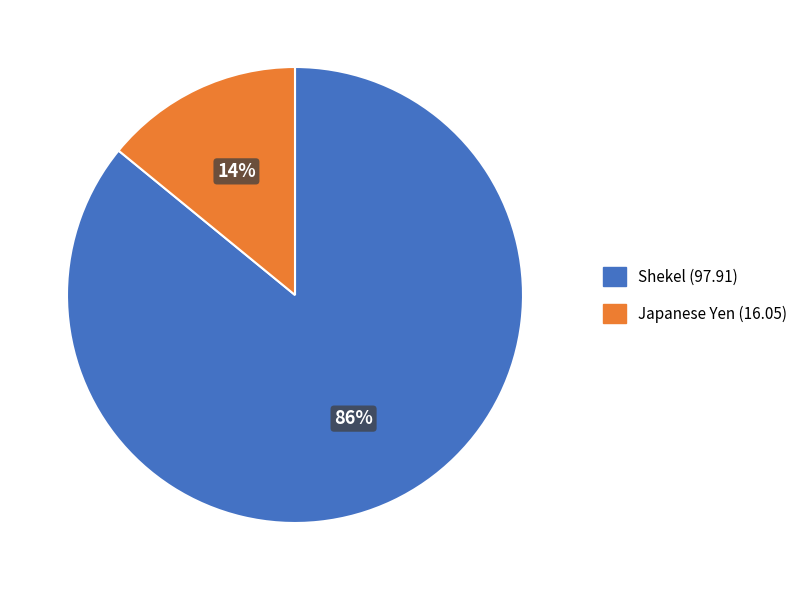

To the nearest percent, what is the difference between the Shekel (97.91) and Japanese Yen (16.05) slice percentages?

72%